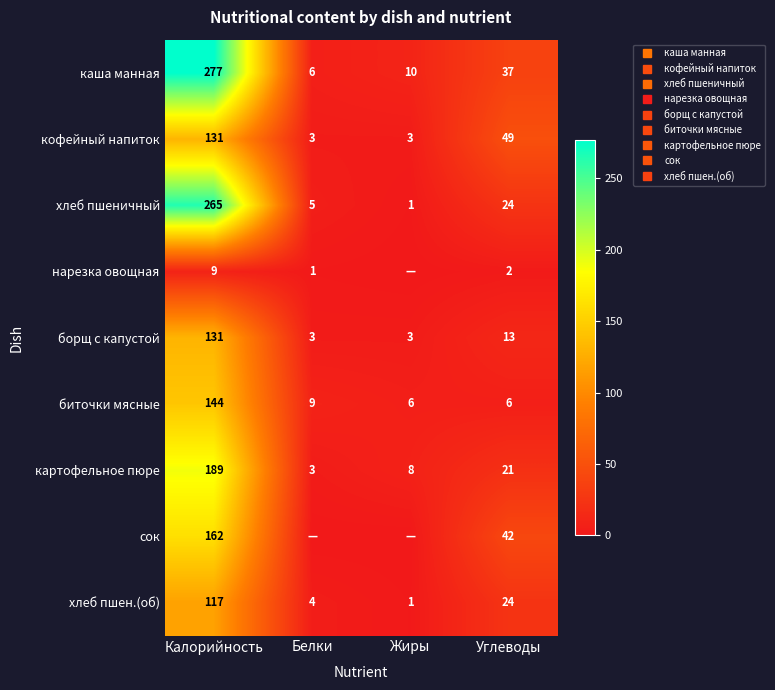

Which category has the lowest value in the картофельное пюре series?

Белки